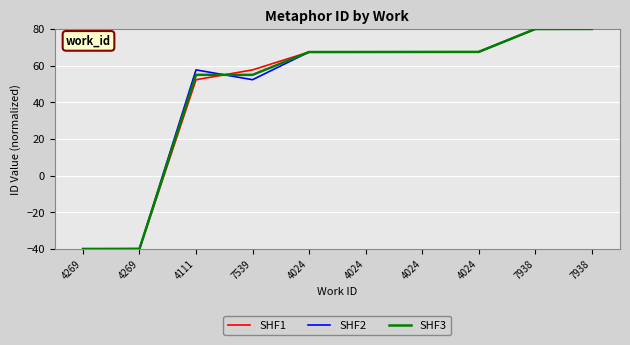

Is it true that SHF2 equals 46.0 at 7938?

False